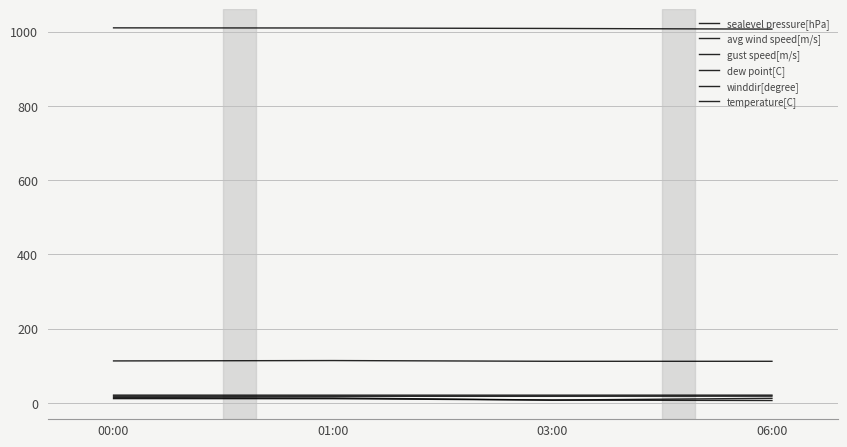

Is it true that gust speed[m/s] equals 12.3 at 06:00?

True